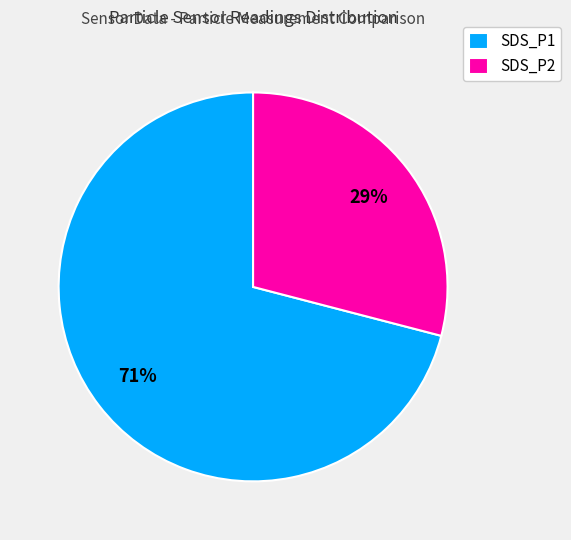

To the nearest percent, what is the difference between the SDS_P1 and SDS_P2 slice percentages?

42%